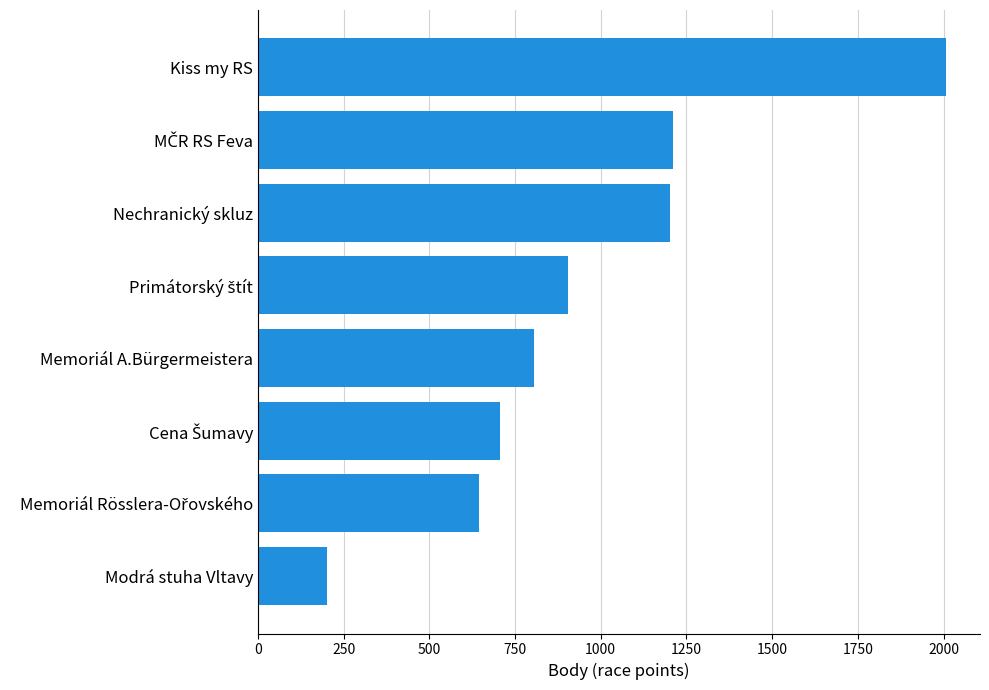

What value does the data have at Modrá stuha Vltavy, to the nearest 10?

200